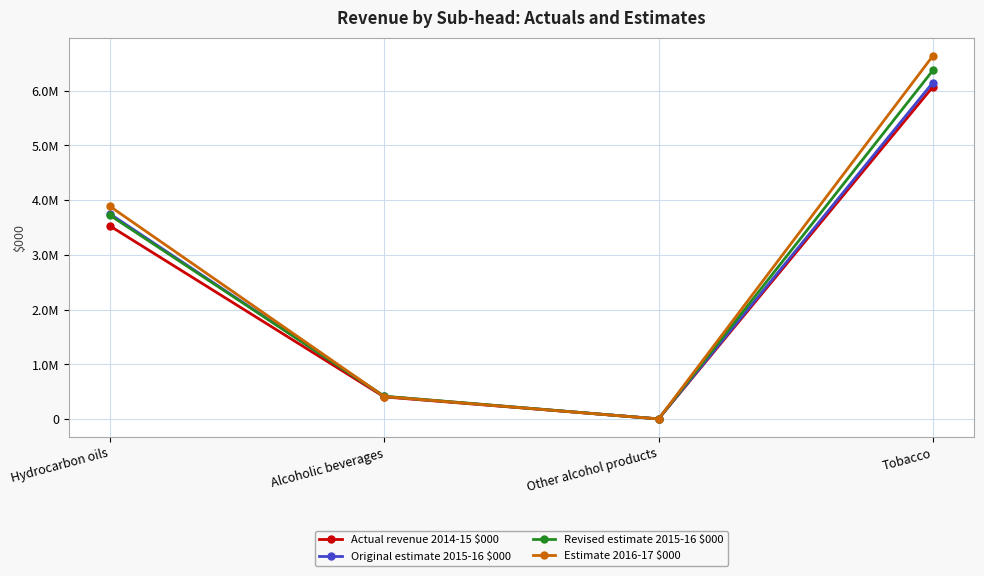

How many times do Revised estimate 2015-16 $000 and Estimate 2016-17 $000 cross each other?

2